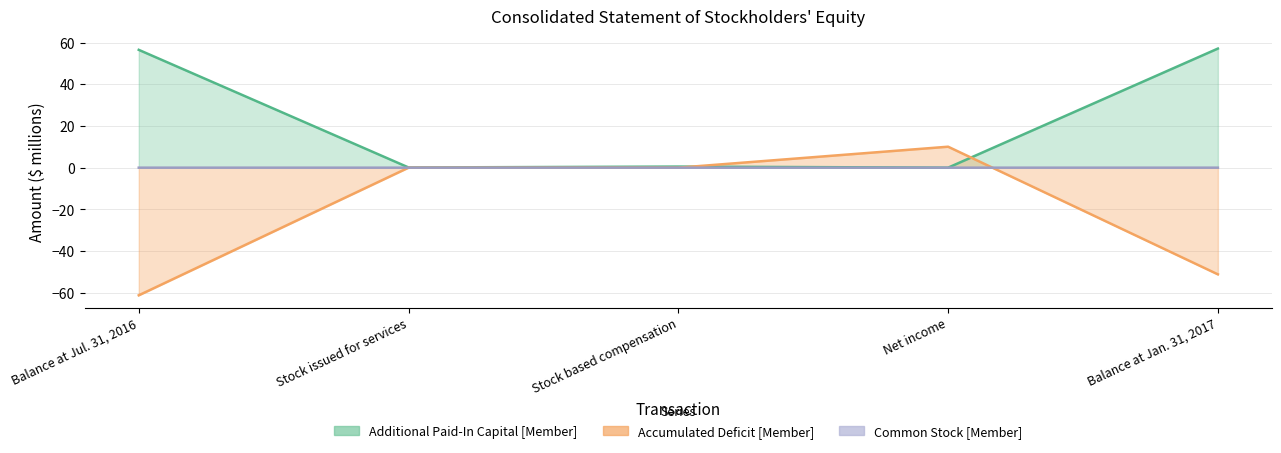

What is the value of the Accumulated Deficit [Member] point at the 4th from the left?

10.0